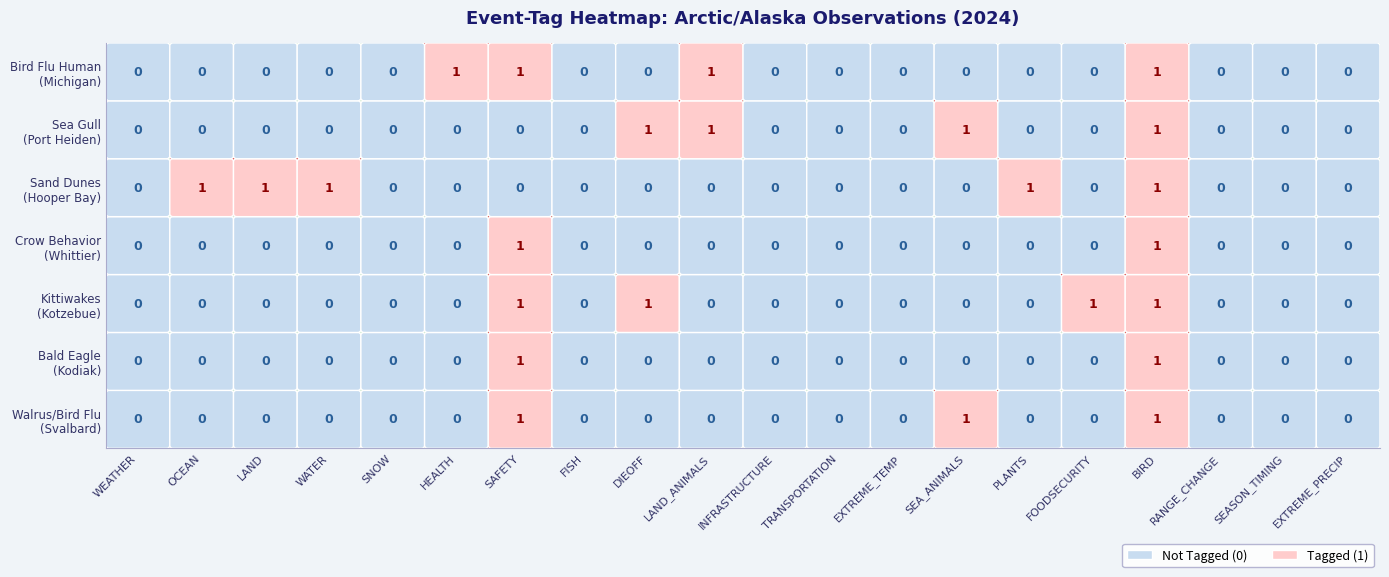

At which category is the sum across all series the highest?

BIRD